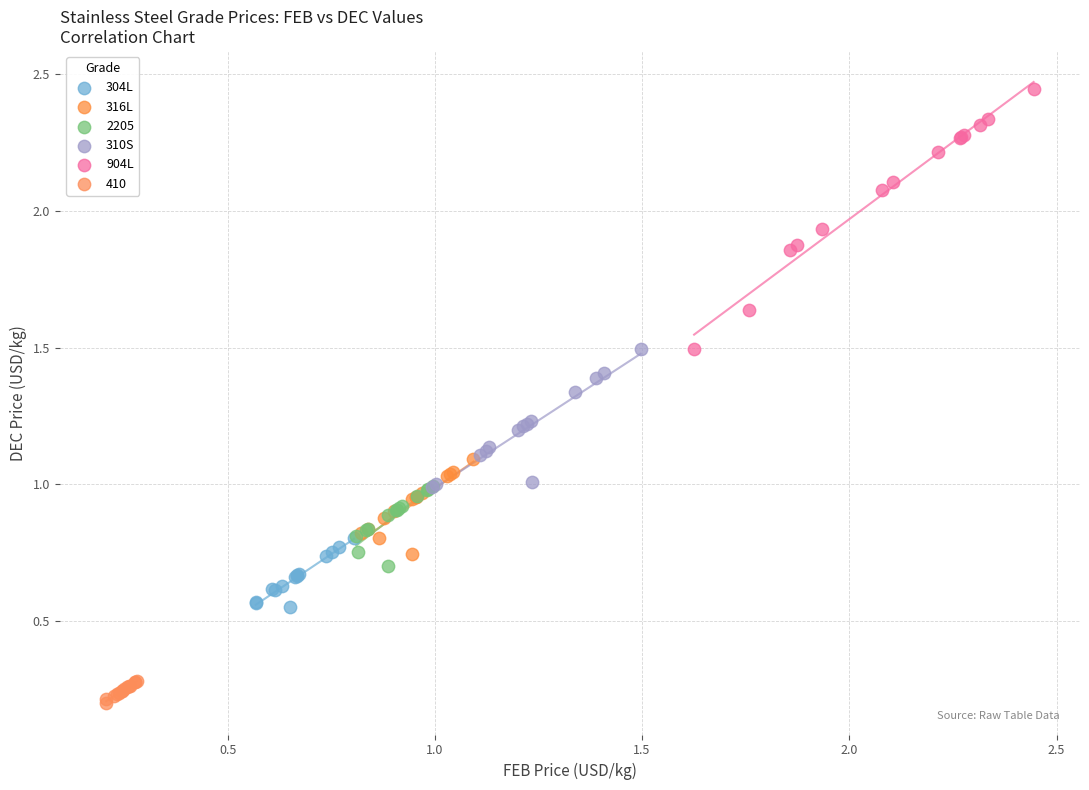

Which series contains the highest Y value?

904L